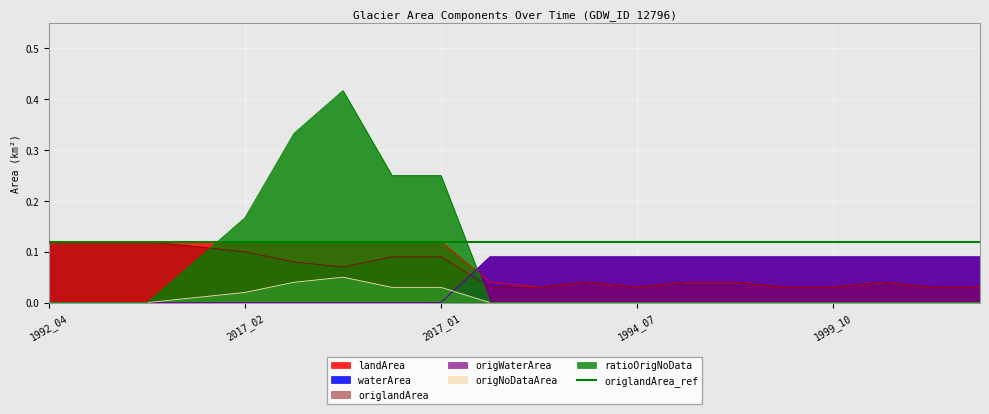

Count the number of categories in the chart.

20